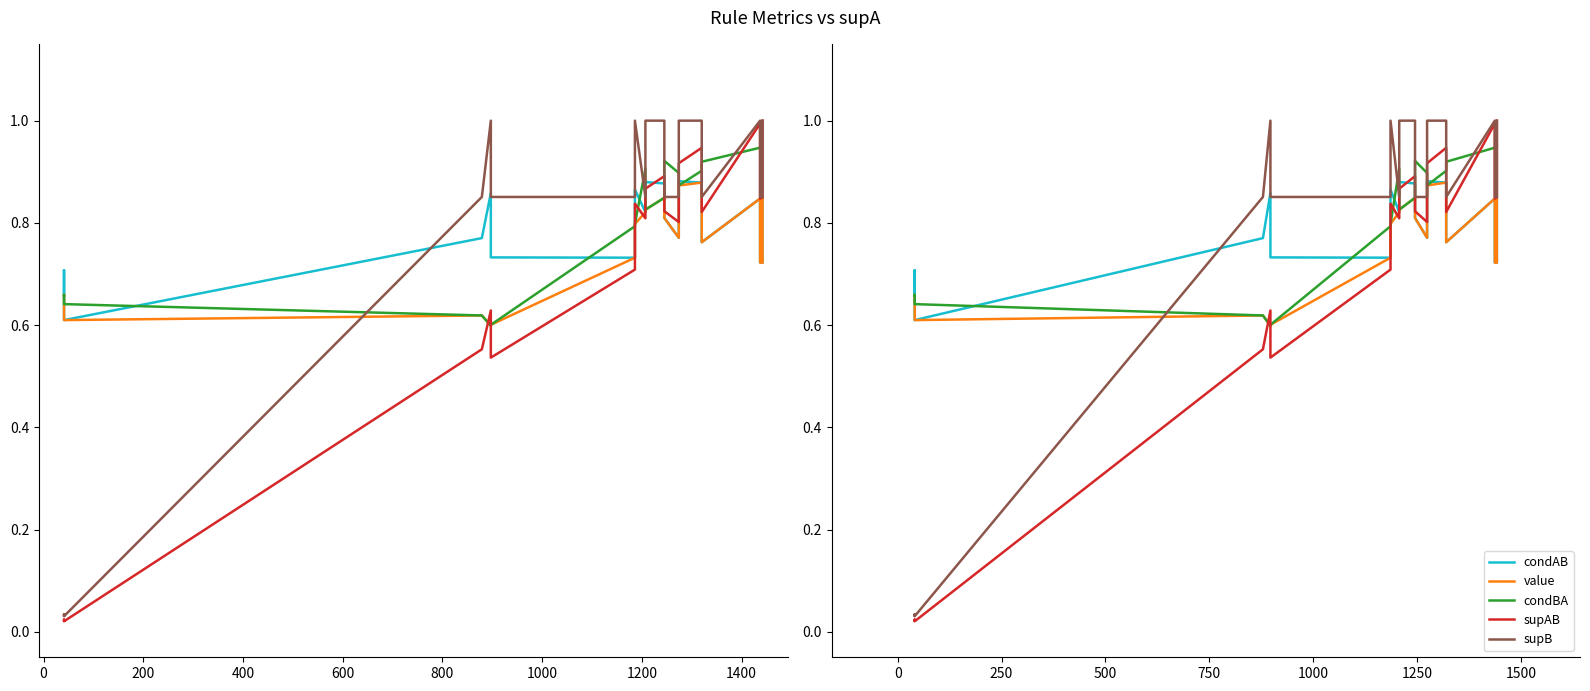

What is the value of the supAB point at the 13th from the left?

0.8